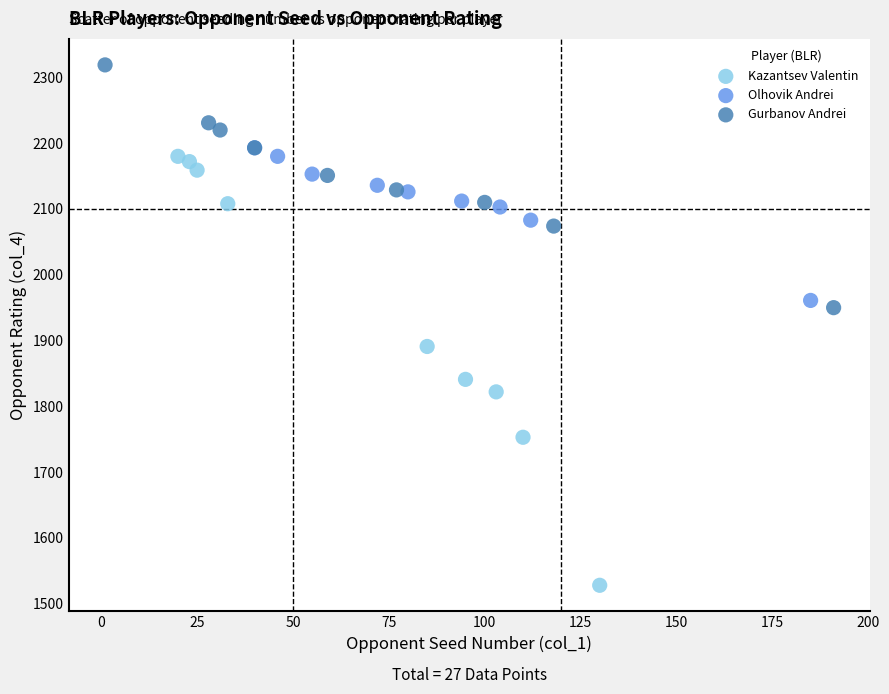

Which series contains the highest Y value?

Gurbanov Andrei